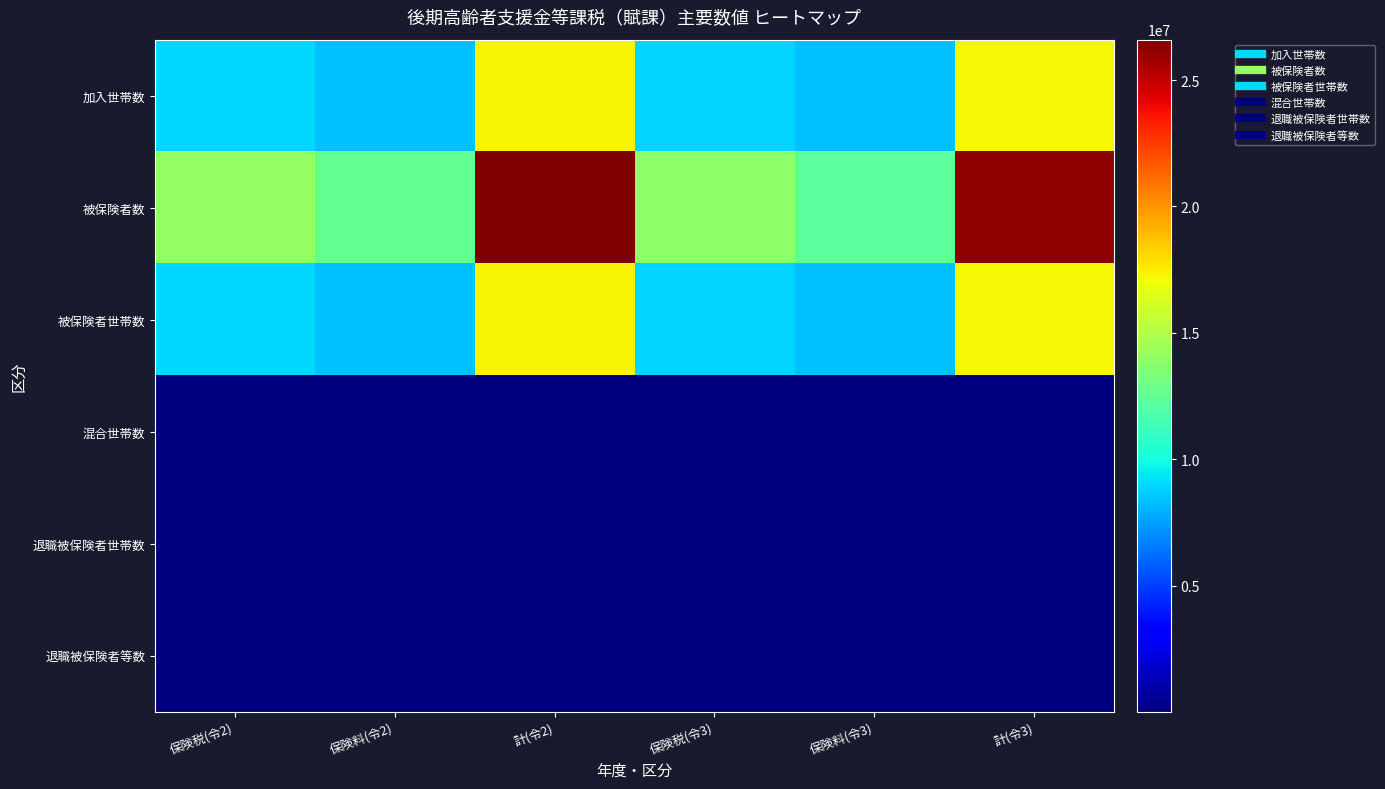

Reading right to left, extract all data points from this chart.

加入世帯数: 計(令3)=17243796	保険料(令3)=8343151	保険税(令3)=8900645	計(令2)=17329856	保険料(令2)=8389900	保険税(令2)=8939956
被保険者数: 計(令3)=26197936	保険料(令3)=12288143	保険税(令3)=13909793	計(令2)=26599094	保険料(令2)=12472952	保険税(令2)=14126142
被保険者世帯数: 計(令3)=17243751	保険料(令3)=8343125	保険税(令3)=8900626	計(令2)=17327161	保険料(令2)=8388975	保険税(令2)=8938186
混合世帯数: 計(令3)=19	保険料(令3)=7	保険税(令3)=12	計(令2)=1388	保険料(令2)=383	保険税(令2)=1005
退職被保険者世帯数: 計(令3)=26	保険料(令3)=19	保険税(令3)=7	計(令2)=1307	保険料(令2)=542	保険税(令2)=765
退職被保険者等数: 計(令3)=51	保険料(令3)=29	保険税(令3)=22	計(令2)=2796	保険料(令2)=962	保険税(令2)=1834